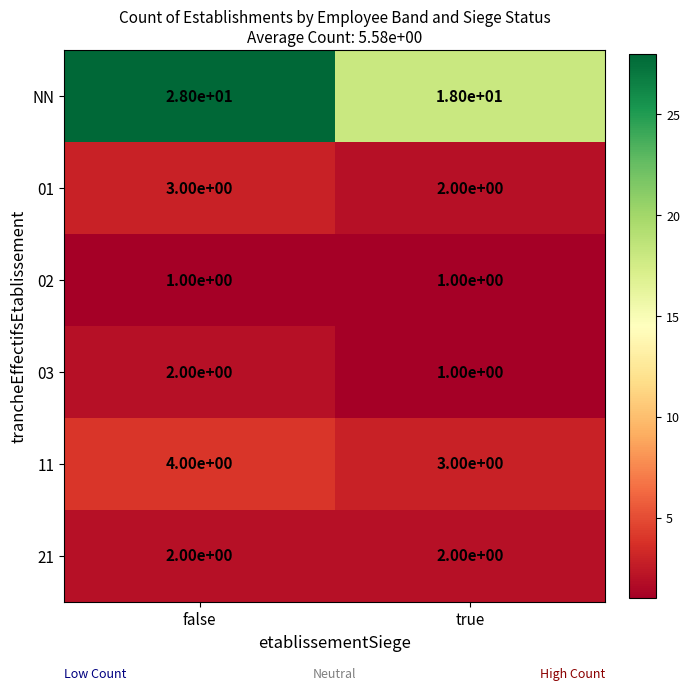

What is the sum of the 21 values at false and true?

4